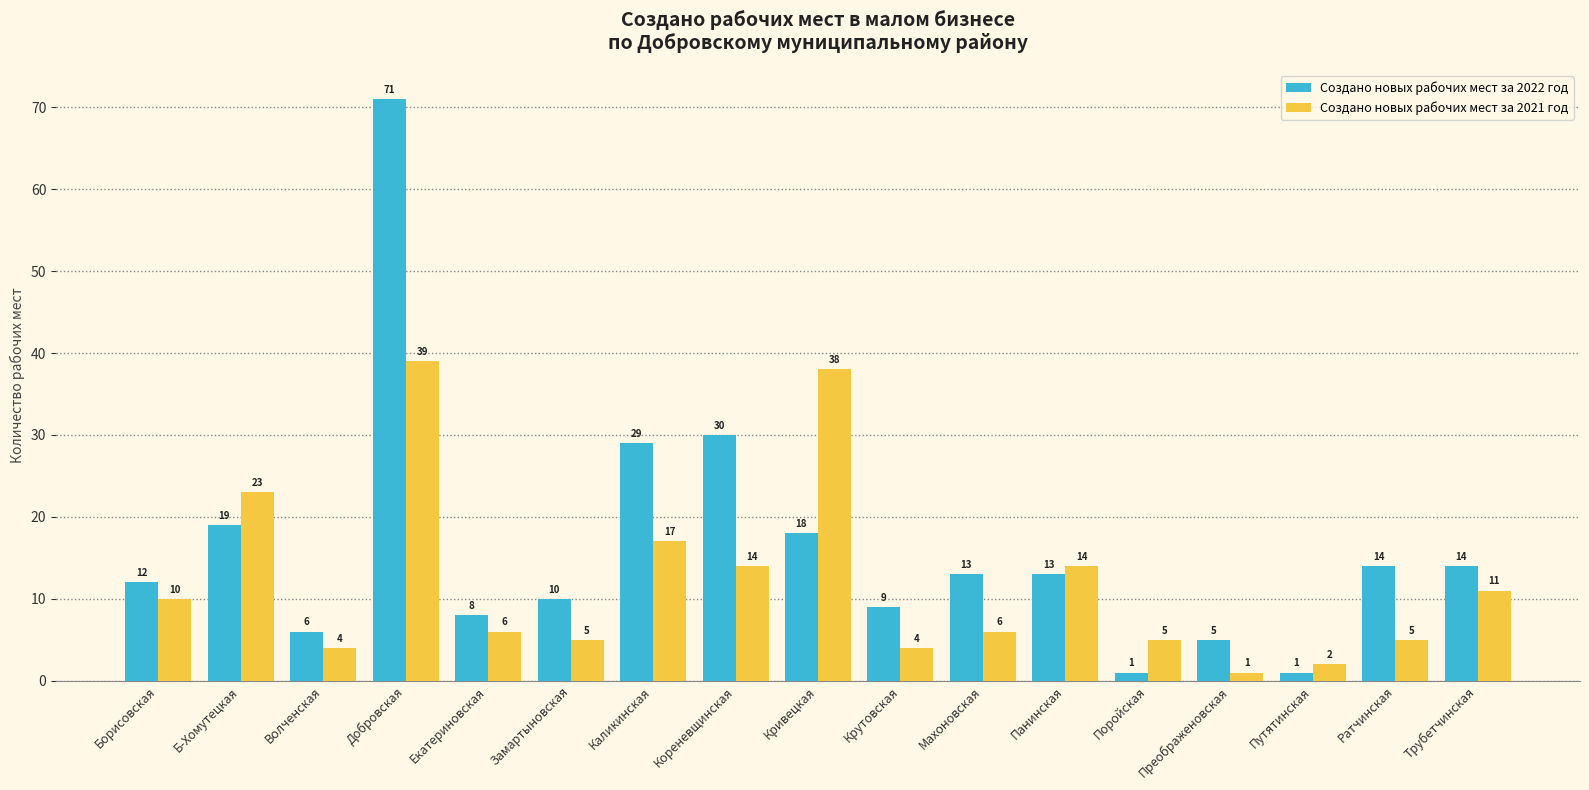

Rank the series by their maximum value, from highest to lowest.

Создано новых рабочих мест за 2022 год, Создано новых рабочих мест за 2021 год